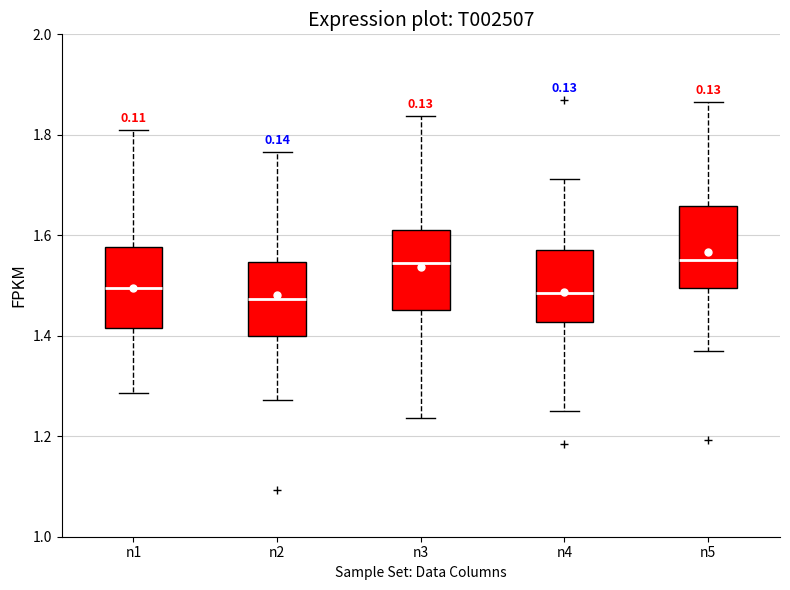

Reading left to right, read every box against the y-axis: the position of its median line, the range the box covers, and the ends of its whiskers. The values are not printed on the chart, so give them approximately, as read against the axis.

n1: median 1.50, box 1.42 to 1.58, whiskers 1.28 to 1.80
n2: median 1.48, box 1.40 to 1.54, whiskers 1.28 to 1.76
n3: median 1.54, box 1.46 to 1.60, whiskers 1.24 to 1.84
n4: median 1.48, box 1.42 to 1.58, whiskers 1.24 to 1.72
n5: median 1.56, box 1.50 to 1.66, whiskers 1.36 to 1.86